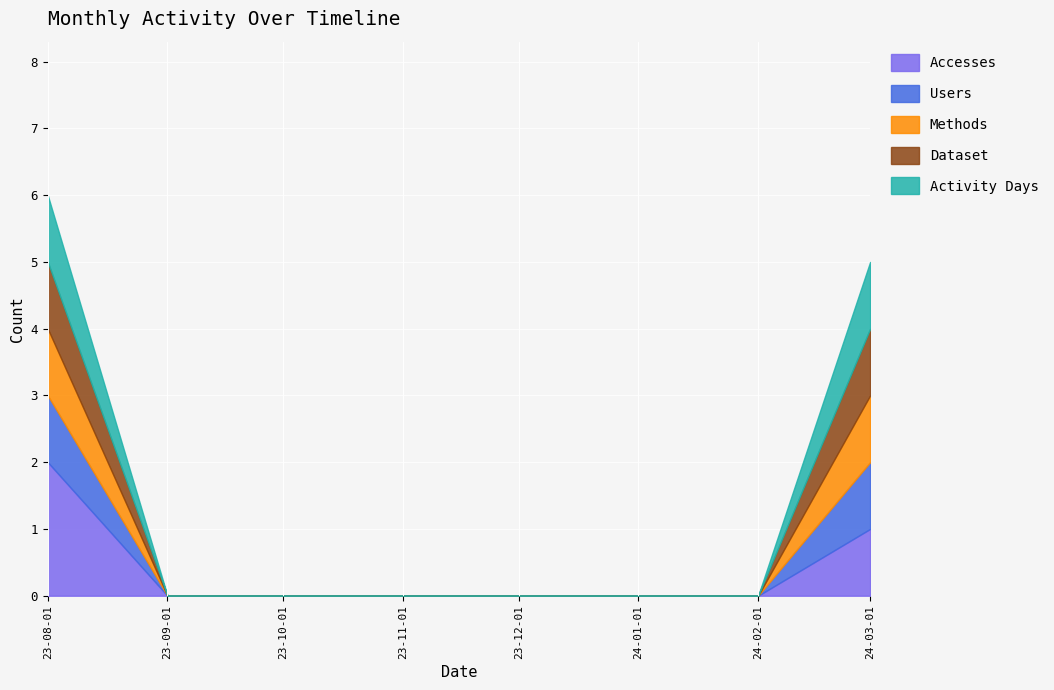

At which label does Methods reach its peak?

2023-08-01